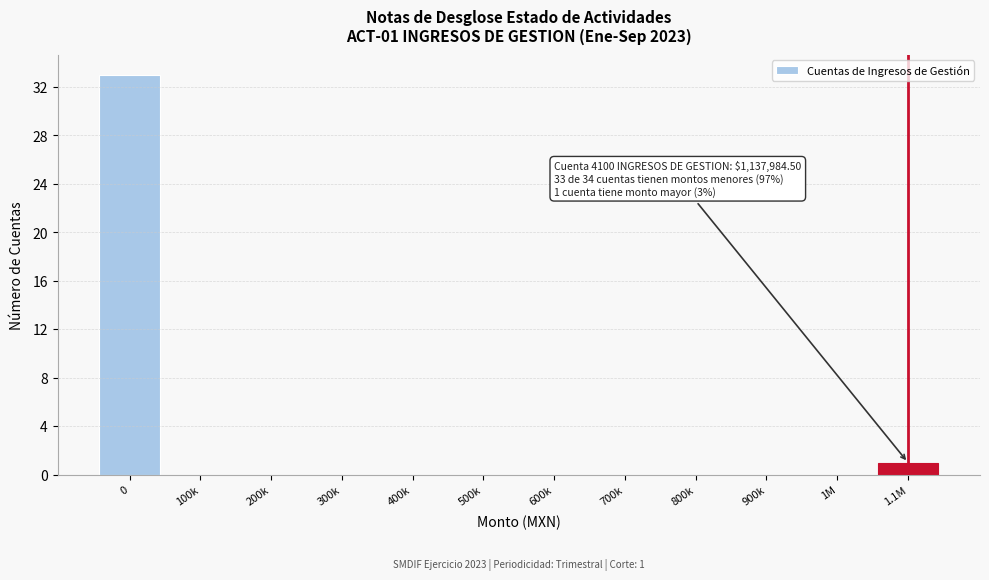

Reading left to right, extract all data points from this chart.

0=33	100k=0	200k=0	300k=0	400k=0	500k=0	600k=0	700k=0	800k=0	900k=0	1M=0	1.1M=1